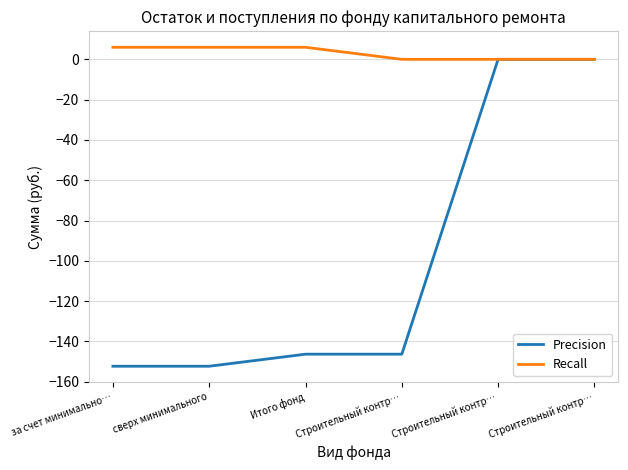

Does the chart display data point markers on the line(s)?

No